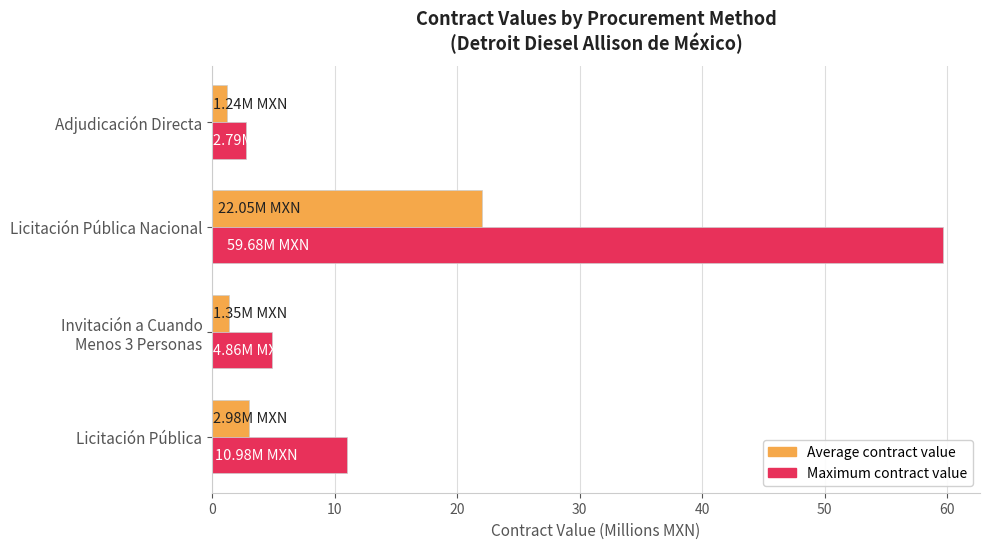

How many values in the Maximum contract value series exceed 10?

2